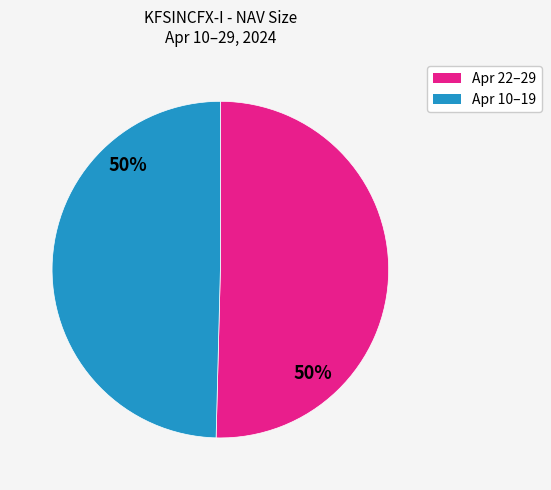

Count the number of slices in the pie.

2